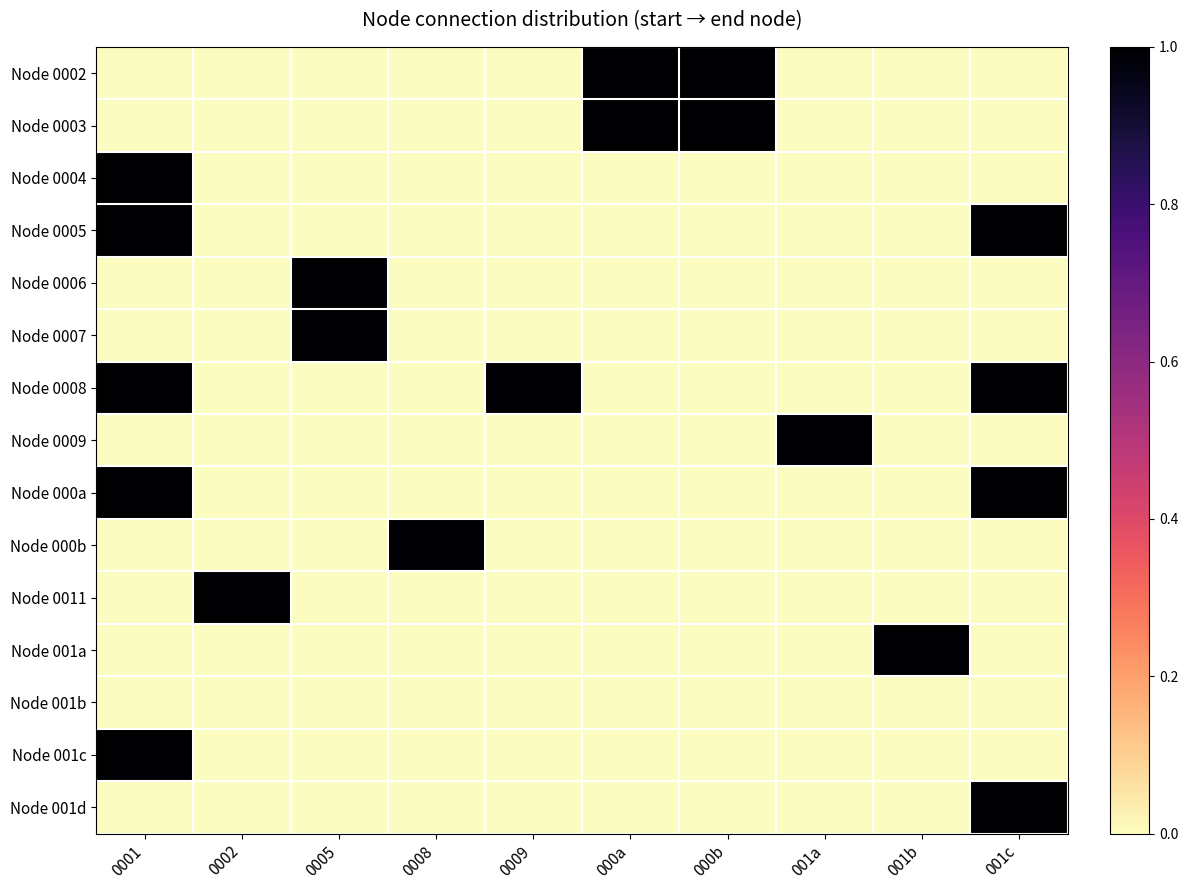

Which category has the highest value across all series?

000a